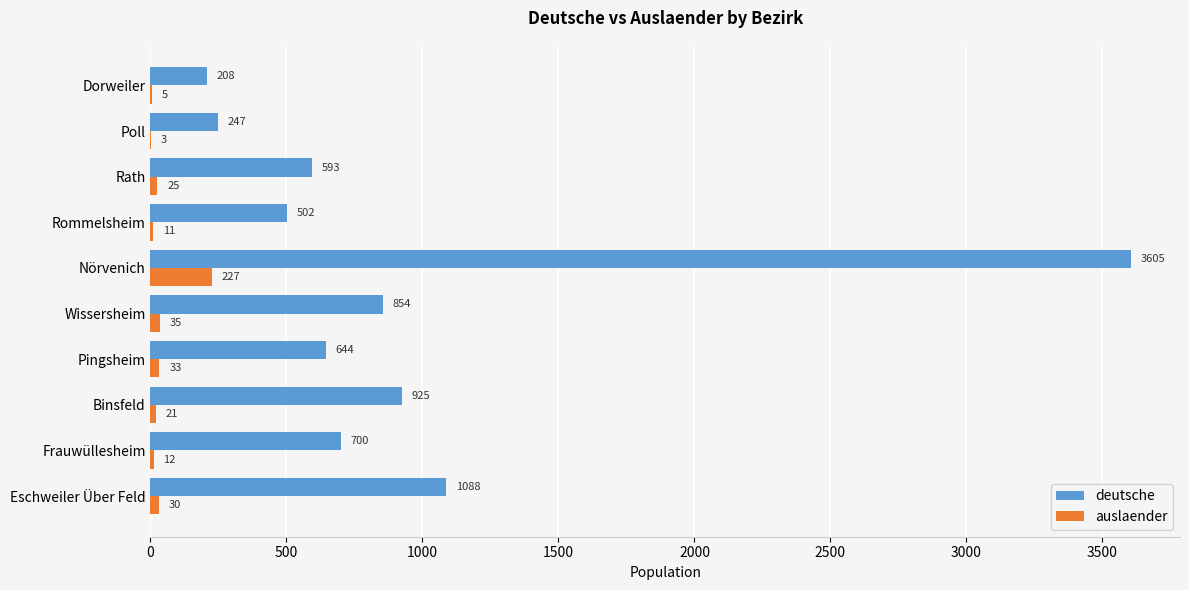

The deutsche series shows 502 at Rommelsheim. True or false?

True